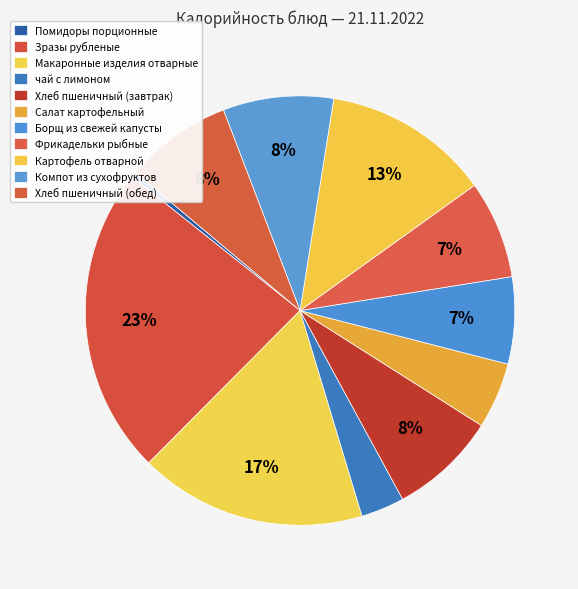

True or false: Фрикадельки рыбные accounts for 1% of the total.

False